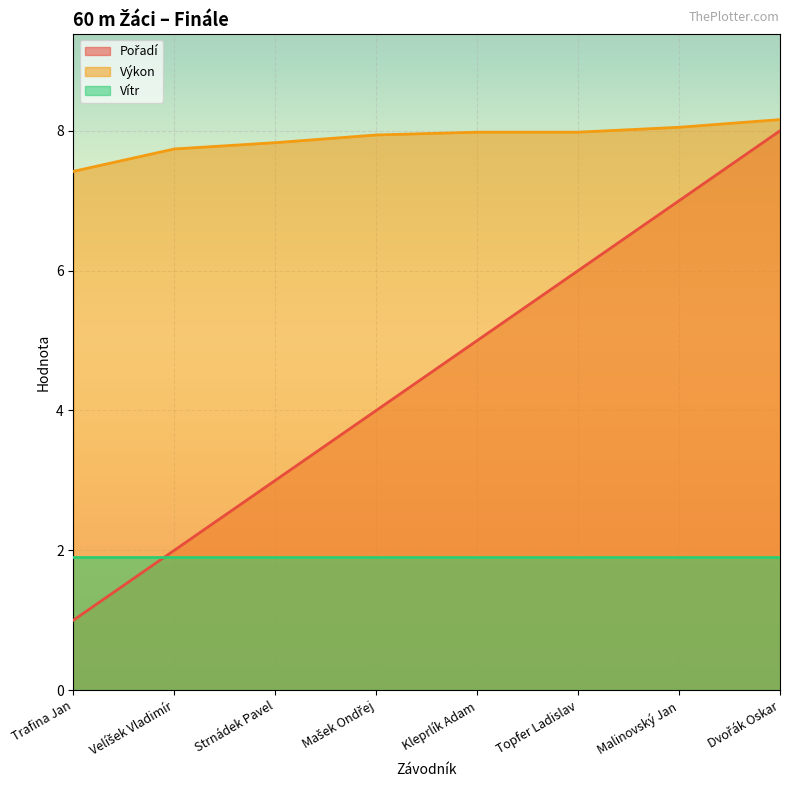

True or false: Výkon has a value of 7.8 at Strnádek Pavel.

True